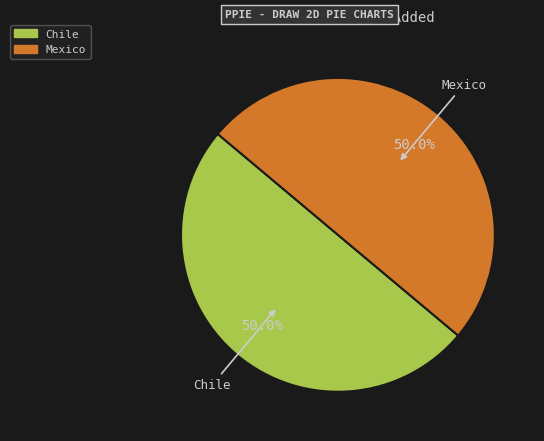

Is it true that Mexico is 38% of the pie?

False